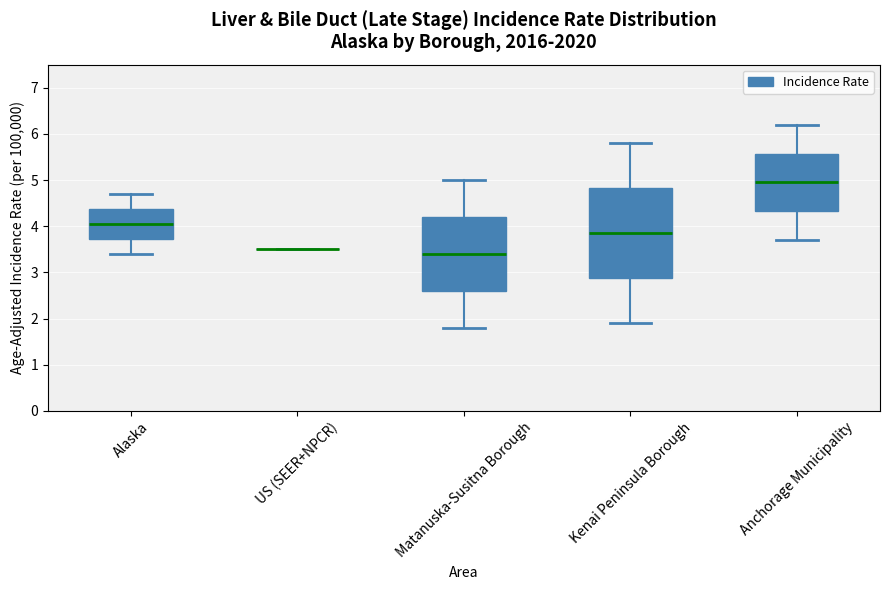

Reading left to right, transcribe this box plot: for each box, give where its median line is, the range the box spans, and where its two whiskers end, as read against the y-axis. The values are not printed on the chart, so give them approximately, as read against the axis.

Alaska: median 4.1, box 3.7 to 4.4, whiskers 3.4 to 4.7
US (SEER+NPCR): box collapsed to a line at 3.5, whiskers 3.5 to 3.5
Matanuska-Susitna Borough: median 3.4, box 2.6 to 4.2, whiskers 1.8 to 5.0
Kenai Peninsula Borough: median 3.9, box 2.9 to 4.8, whiskers 1.9 to 5.8
Anchorage Municipality: median 5.0, box 4.3 to 5.6, whiskers 3.7 to 6.2